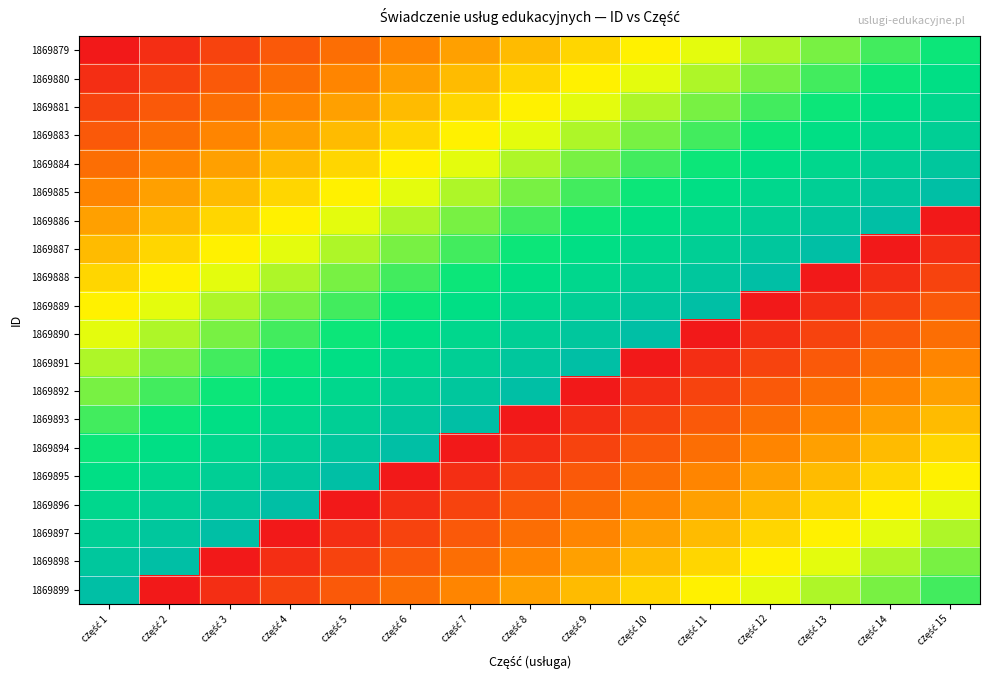

List the series in order of their peak value, highest first.

1869885, 1869886, 1869887, 1869888, 1869889, 1869890, 1869891, 1869892, 1869893, 1869894, 1869895, 1869896, 1869897, 1869898, 1869899, 1869884, 1869883, 1869881, 1869880, 1869879